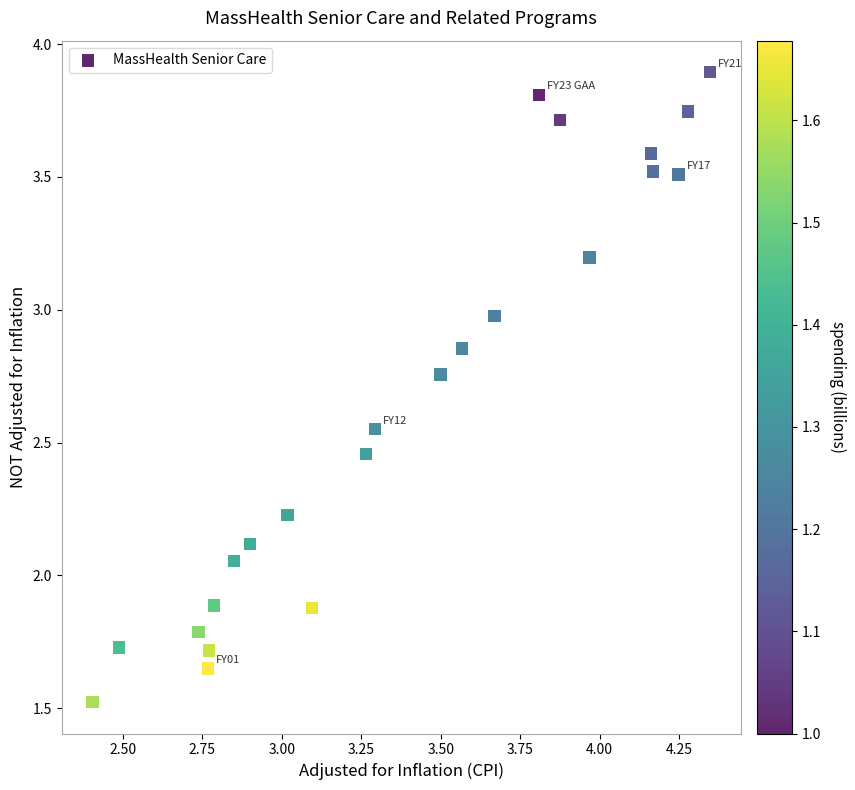

What is the range of Y values (max minus min)?

2.4